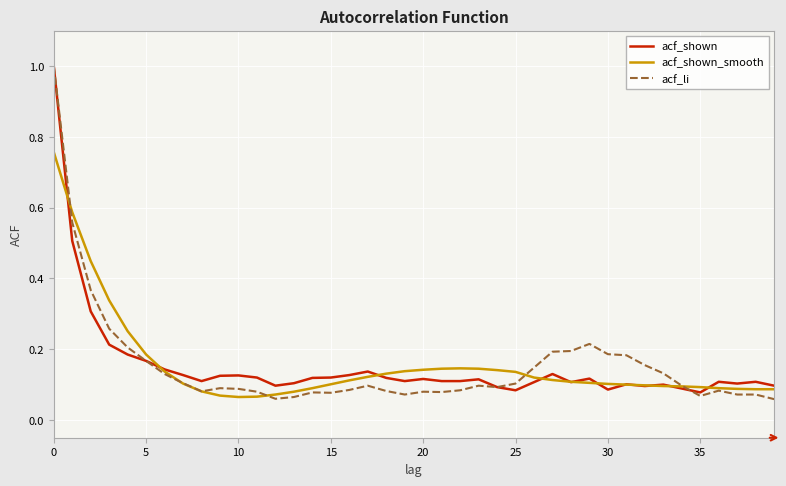

What is the greatest value displayed?

1.0